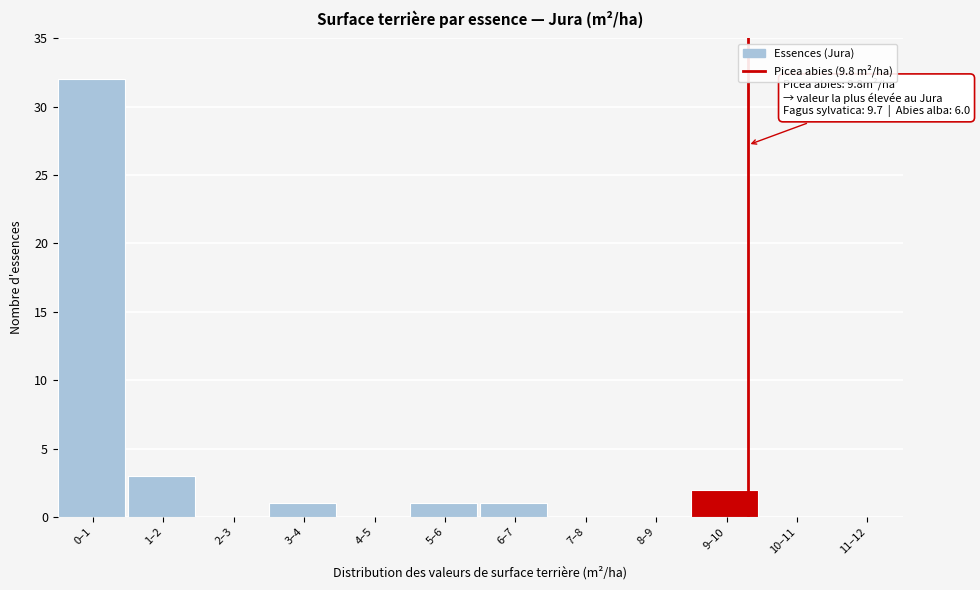

Reading right to left, transcribe all the data shown in this chart.

11–12=0	10–11=0	9–10=2	8–9=0	7–8=0	6–7=1	5–6=1	4–5=0	3–4=1	2–3=0	1–2=3	0–1=32